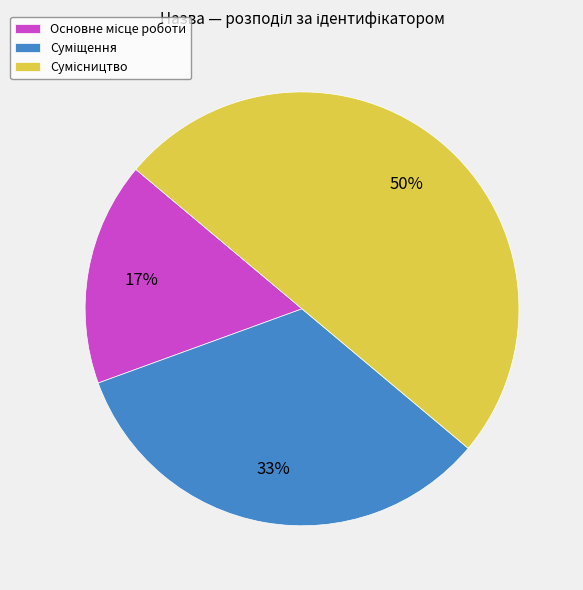

To the nearest percent, what is the difference between the largest and smallest slice percentages?

33%